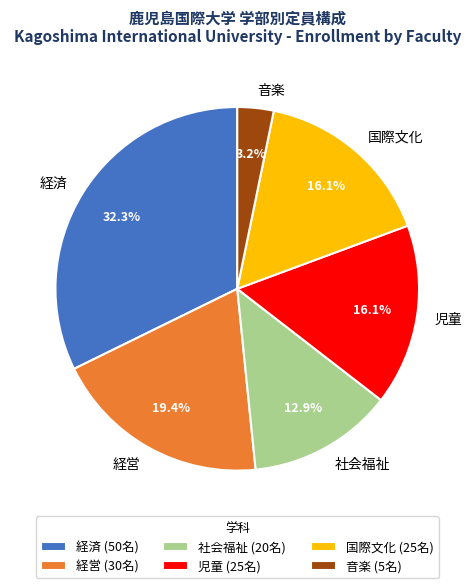

Is there any slice that represents more than half of the pie?

No